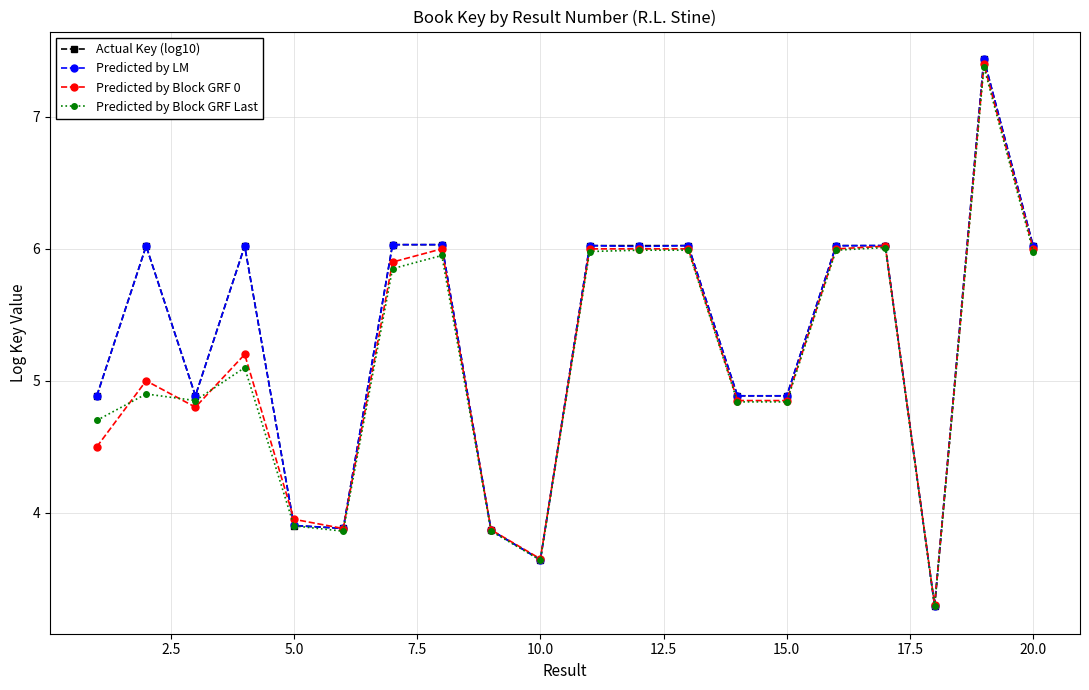

At how many categories does at least one series exceed 4?

15